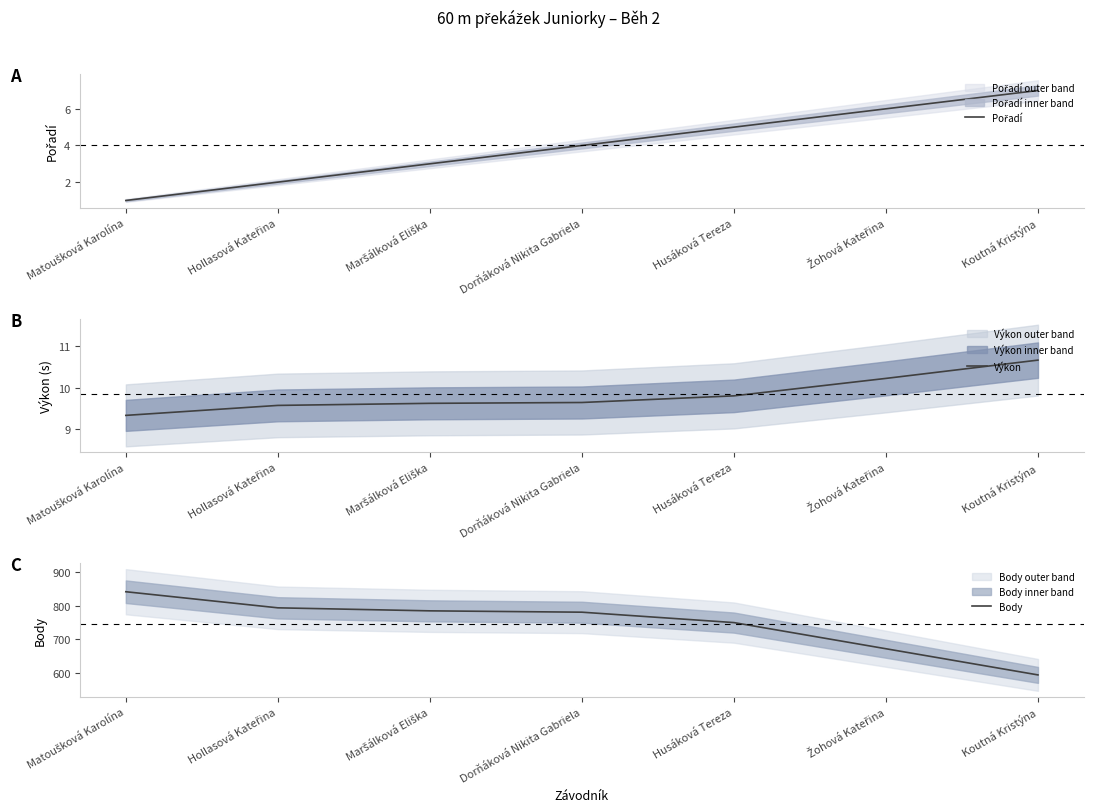

Rank the series at Matoušková Karolína from highest to lowest value.

Body, Výkon, Pořadí